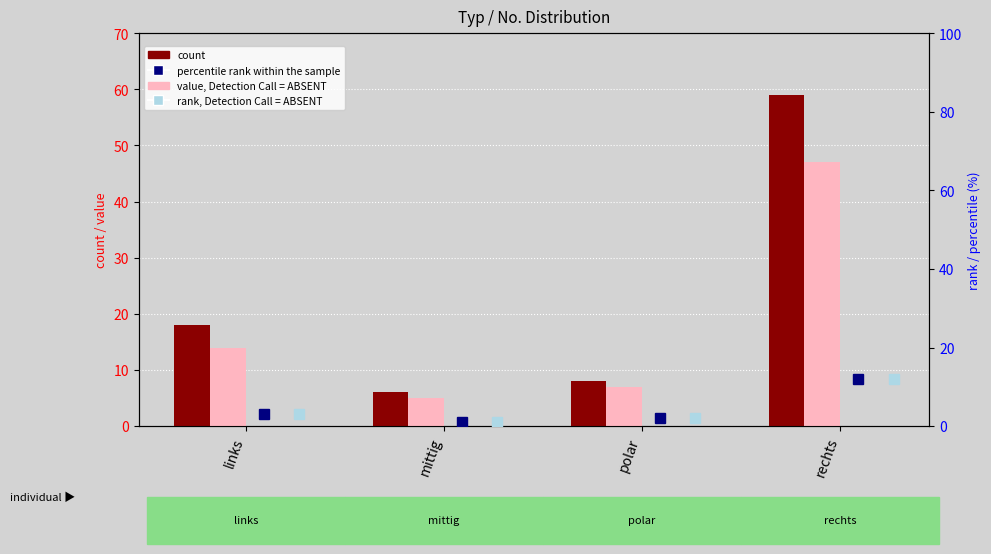

List the series in order of their peak value, highest first.

count, value, Detection Call = ABSENT, percentile rank within the sample, rank, Detection Call = ABSENT